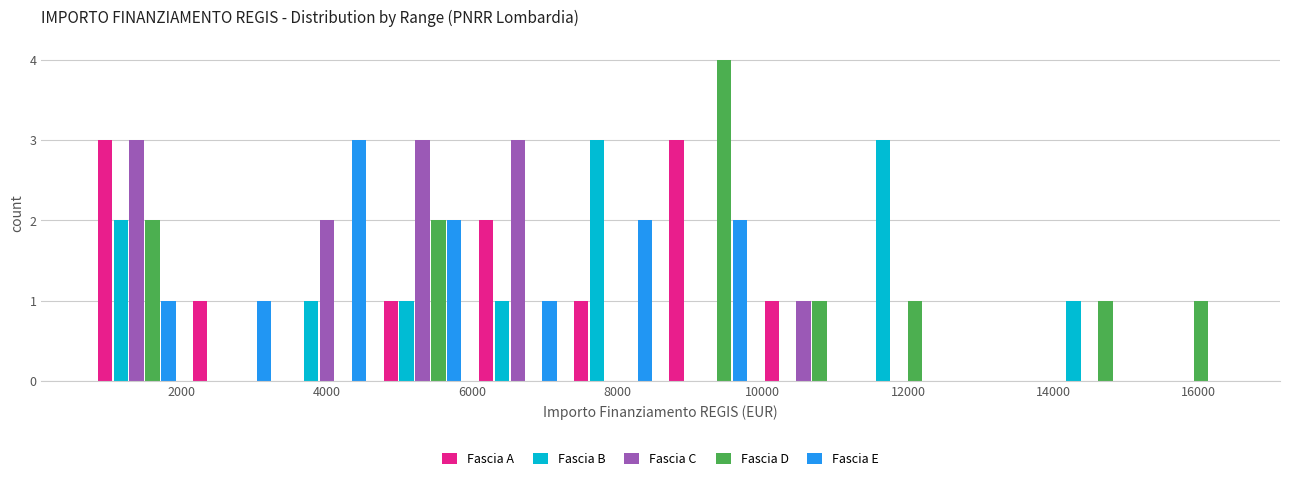

Reading left to right, list every range on the x-axis with the height of the bar of each series over it. Neither the bar edges nor the heights are printed on the chart, so give them approximately, as read against the axes.

800 to 2000: Fascia A=3	Fascia B=2	Fascia C=3	Fascia D=2	Fascia E=1
2000 to 3400: Fascia A=1	Fascia B=0	Fascia C=0	Fascia D=0	Fascia E=1
3400 to 4600: Fascia A=0	Fascia B=1	Fascia C=2	Fascia D=0	Fascia E=3
4600 to 6000: Fascia A=1	Fascia B=1	Fascia C=3	Fascia D=2	Fascia E=2
6000 to 7200: Fascia A=2	Fascia B=1	Fascia C=3	Fascia D=0	Fascia E=1
7200 to 8600: Fascia A=1	Fascia B=3	Fascia C=0	Fascia D=0	Fascia E=2
8600 to 10000: Fascia A=3	Fascia B=0	Fascia C=0	Fascia D=4	Fascia E=2
10000 to 11200: Fascia A=1	Fascia B=0	Fascia C=1	Fascia D=1	Fascia E=0
11200 to 12600: Fascia A=0	Fascia B=3	Fascia C=0	Fascia D=1	Fascia E=0
12600 to 13800: Fascia A=0	Fascia B=0	Fascia C=0	Fascia D=0	Fascia E=0
13800 to 15200: Fascia A=0	Fascia B=1	Fascia C=0	Fascia D=1	Fascia E=0
15200 to 16400: Fascia A=0	Fascia B=0	Fascia C=0	Fascia D=1	Fascia E=0